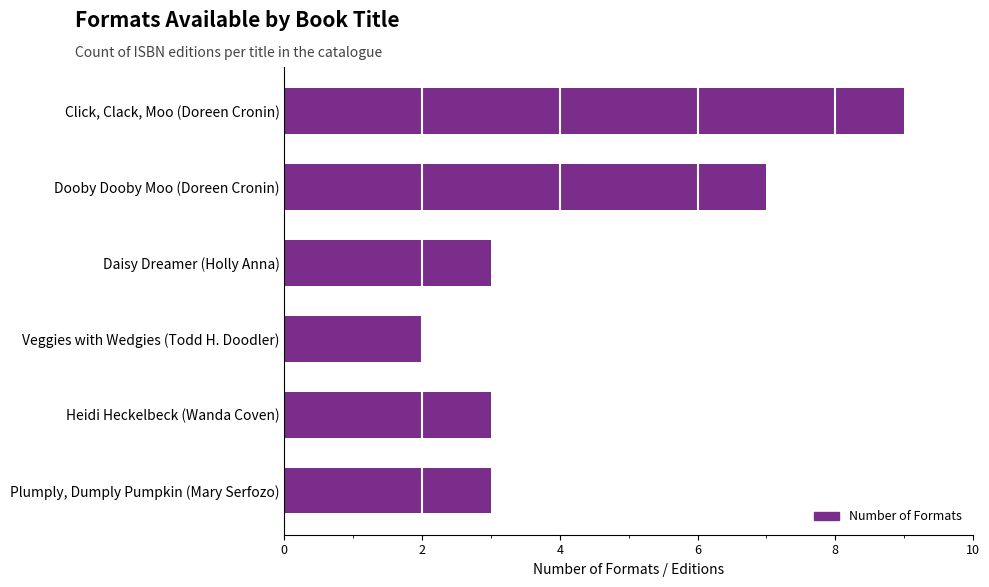

Read the value at Heidi Heckelbeck (Wanda Coven).

3